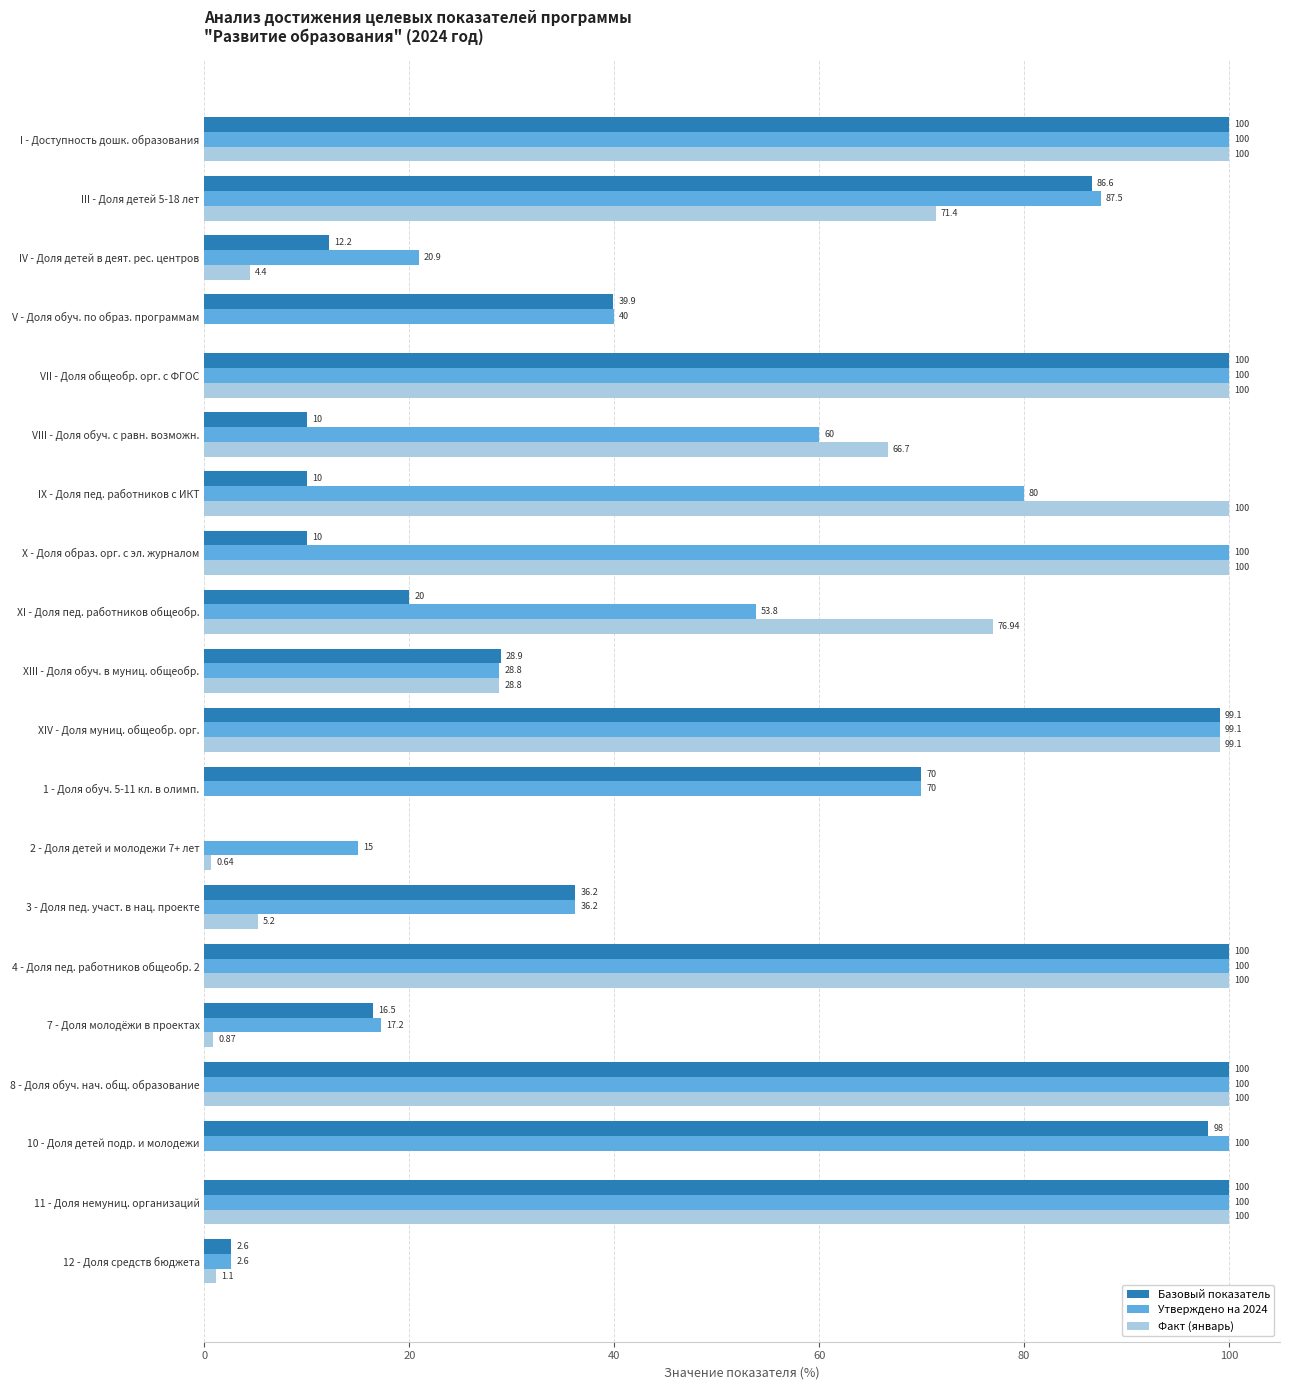

Which series has the largest total across all categories?

Утверждено на 2024